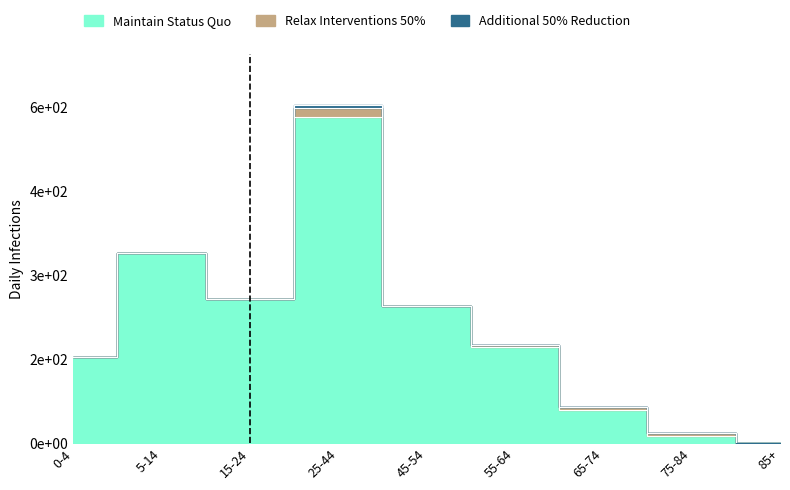

What is the difference between the second highest and minimum values in the Relax Interventions 50% series?

5